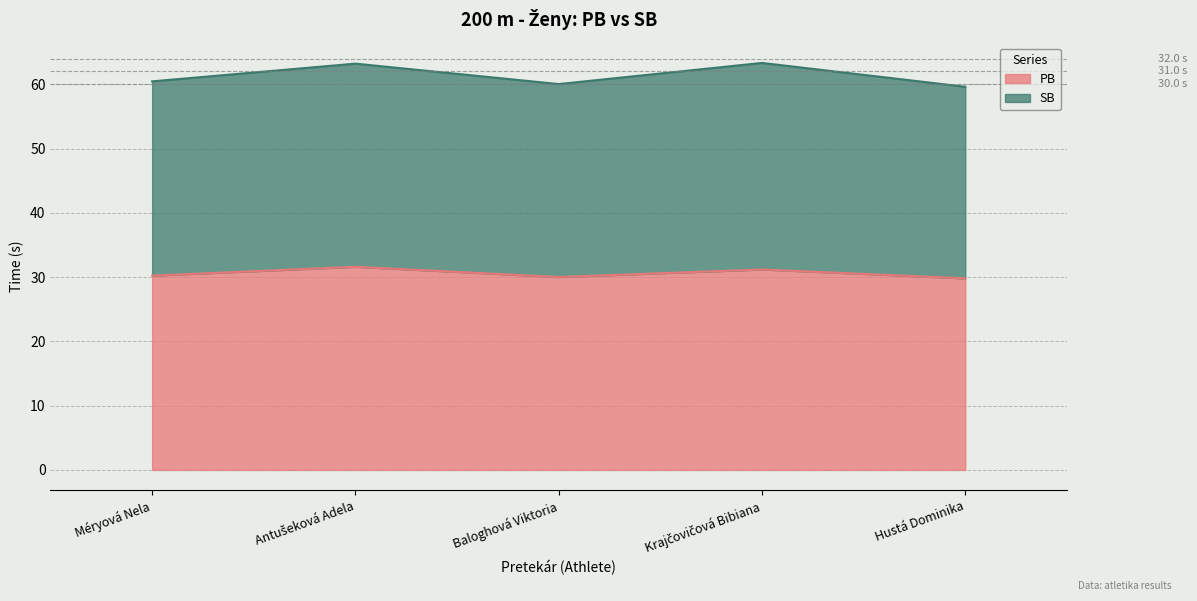

What is the greatest value displayed?

63.3